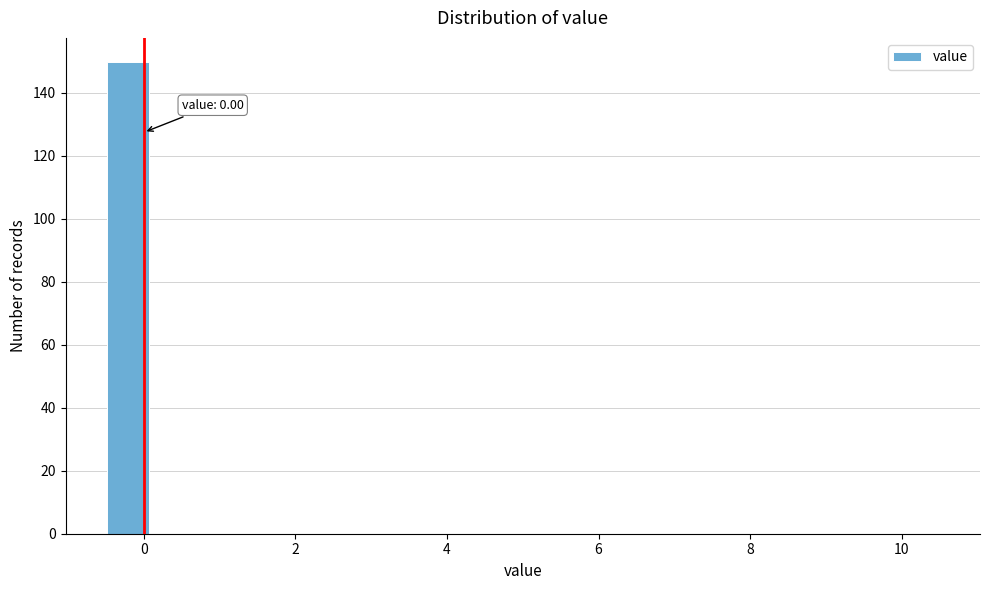

Read against the x-axis, roughly where is the centre of the tallest bar?

-0.2